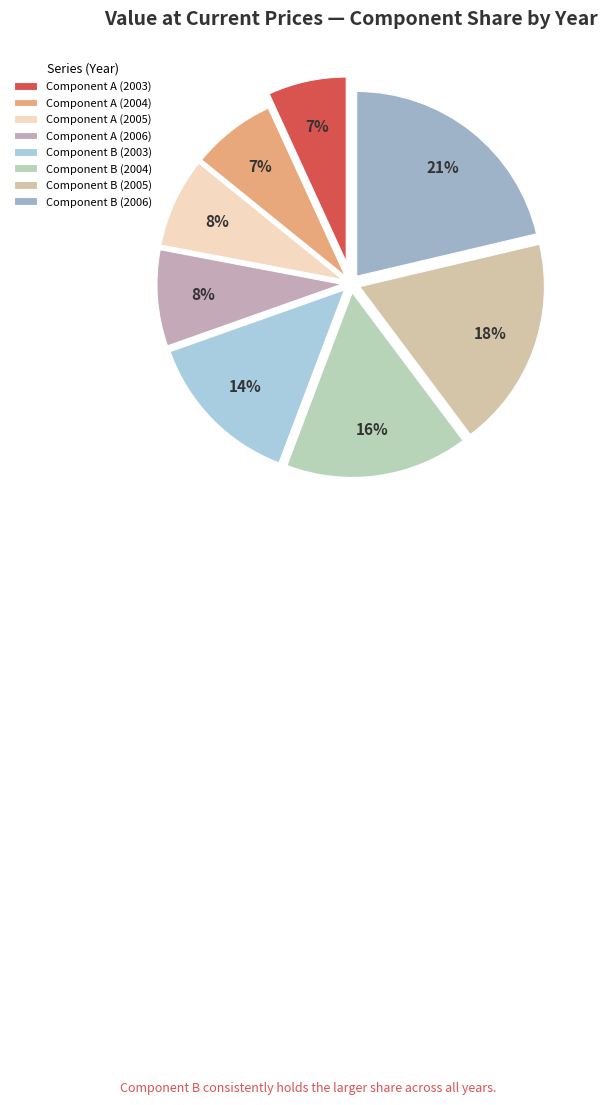

How many segments does this pie chart have?

8